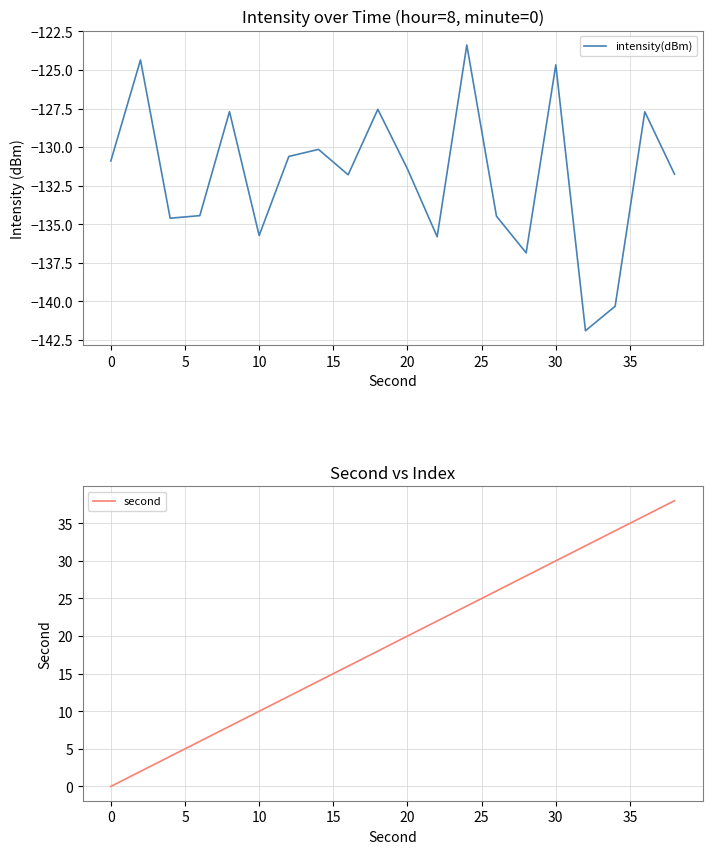

What is the minimum value for intensity(dBm)?

-141.9